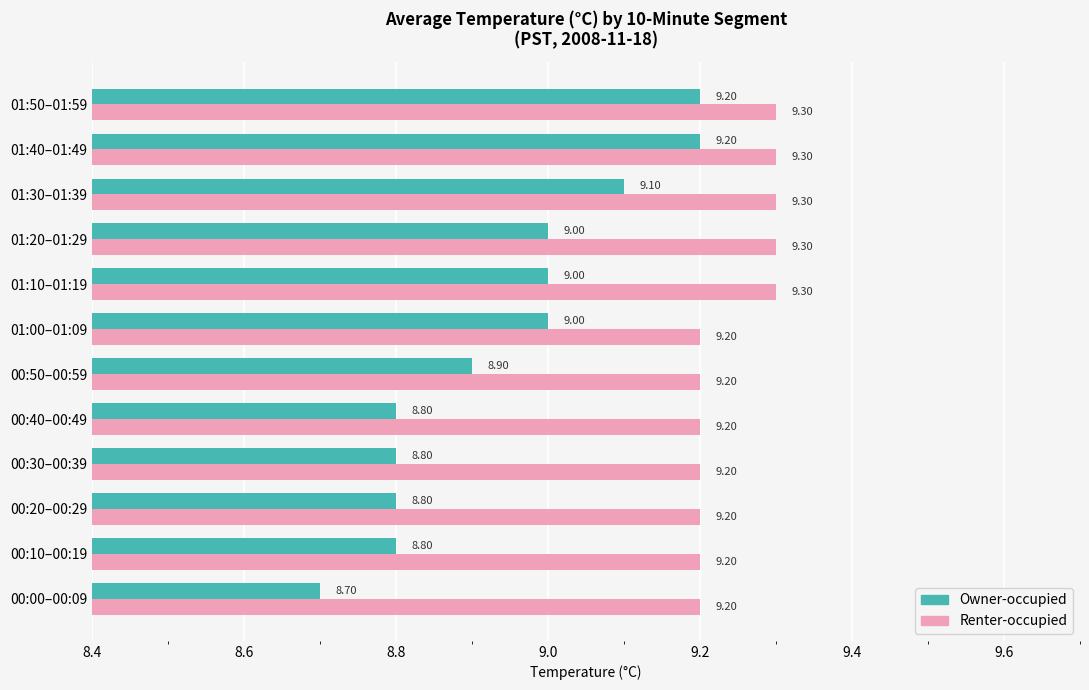

At 01:30–01:39, list the series in order from smallest to largest.

Owner-occupied, Renter-occupied